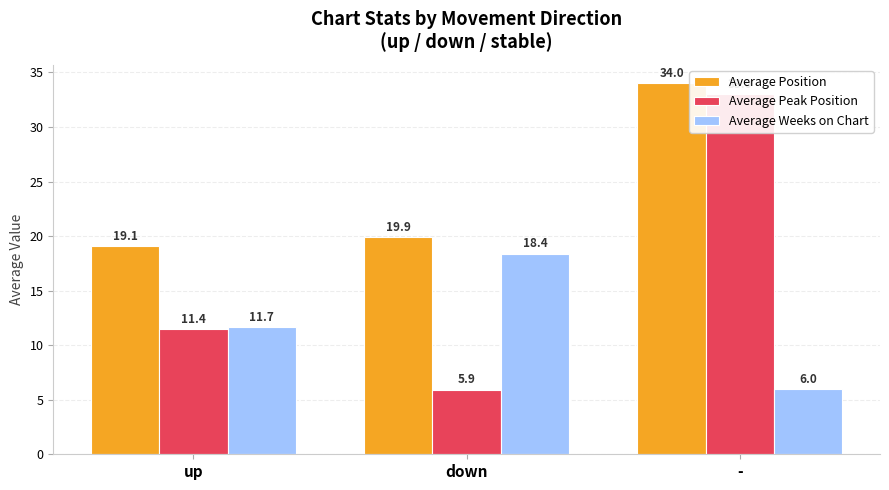

What is the minimum value for Average Peak Position?

5.9